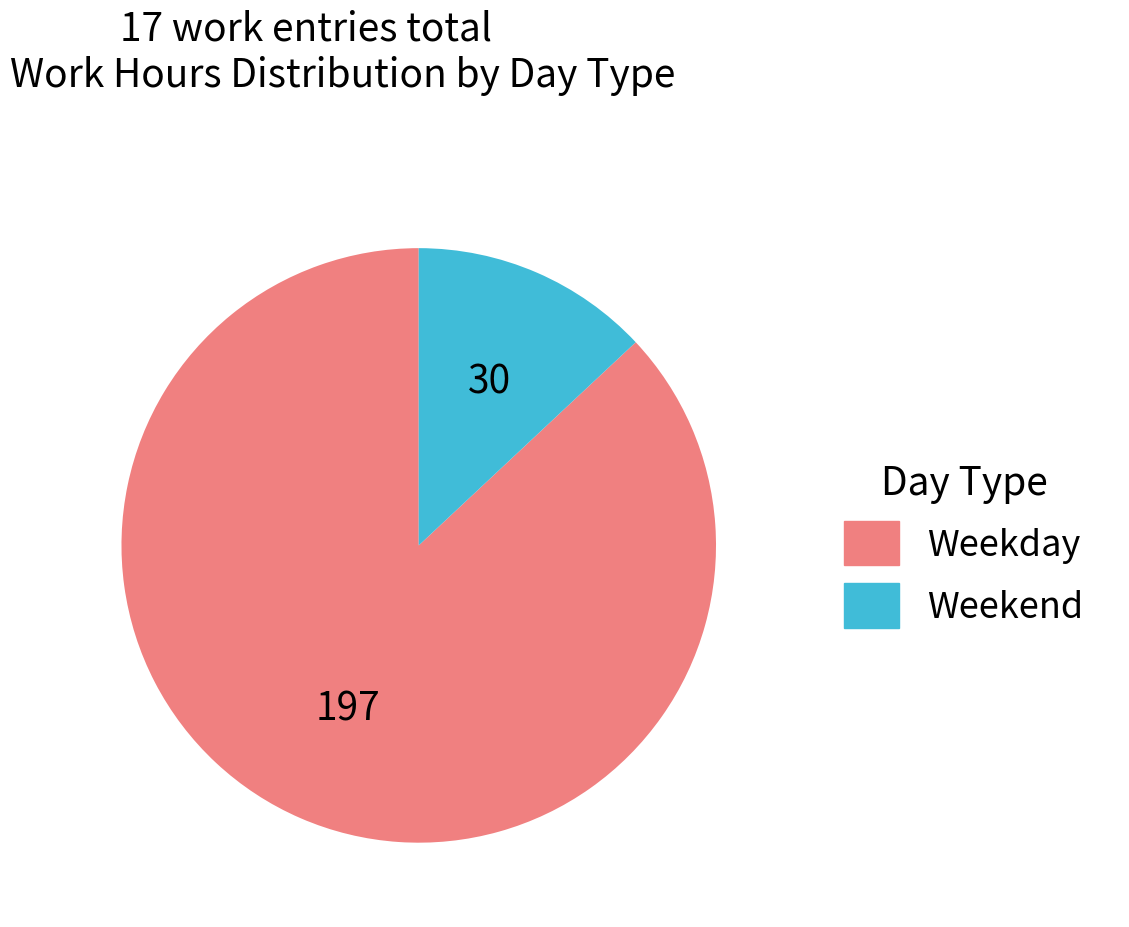

Is there a majority slice in this chart?

Yes